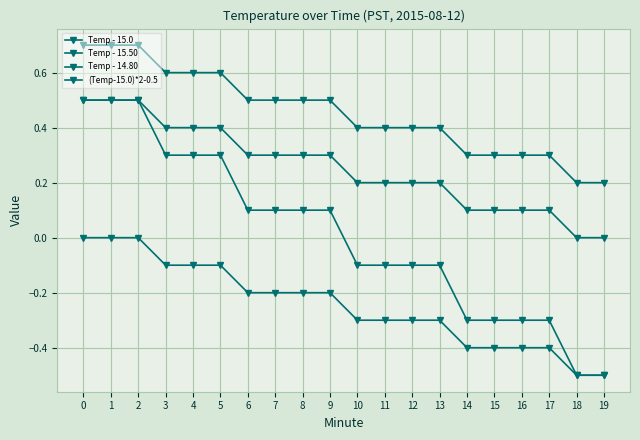

Reading left to right, transcribe all the data shown in this chart.

Temp - 15.0: 0=0.5	1=0.5	2=0.5	3=0.4	4=0.4	5=0.4	6=0.3	7=0.3	8=0.3	9=0.3	10=0.2	11=0.2	12=0.2	13=0.2	14=0.1	15=0.1	16=0.1	17=0.1	18=0.0	19=0.0
Temp - 15.50: 0=0.0	1=0.0	2=0.0	3=-0.1	4=-0.1	5=-0.1	6=-0.2	7=-0.2	8=-0.2	9=-0.2	10=-0.3	11=-0.3	12=-0.3	13=-0.3	14=-0.4	15=-0.4	16=-0.4	17=-0.4	18=-0.5	19=-0.5
Temp - 14.80: 0=0.7	1=0.7	2=0.7	3=0.6	4=0.6	5=0.6	6=0.5	7=0.5	8=0.5	9=0.5	10=0.4	11=0.4	12=0.4	13=0.4	14=0.3	15=0.3	16=0.3	17=0.3	18=0.2	19=0.2
(Temp-15.0)*2-0.5: 0=0.5	1=0.5	2=0.5	3=0.3	4=0.3	5=0.3	6=0.1	7=0.1	8=0.1	9=0.1	10=-0.1	11=-0.1	12=-0.1	13=-0.1	14=-0.3	15=-0.3	16=-0.3	17=-0.3	18=-0.5	19=-0.5